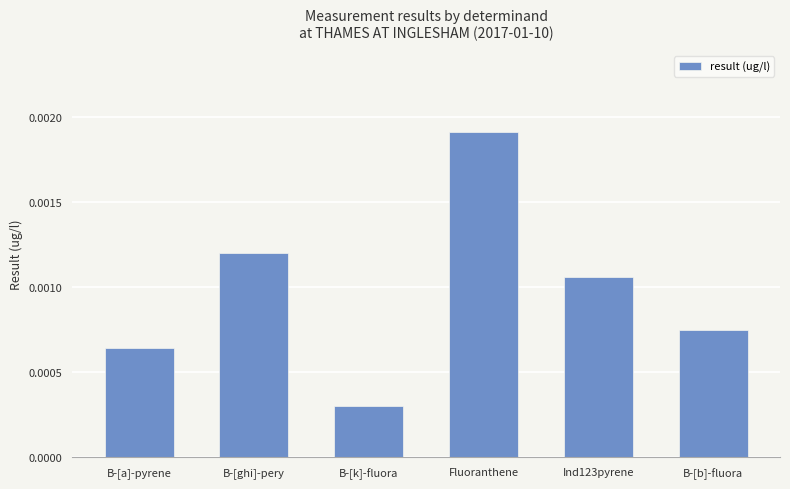

Which label corresponds to the largest value in the chart?

Fluoranthene